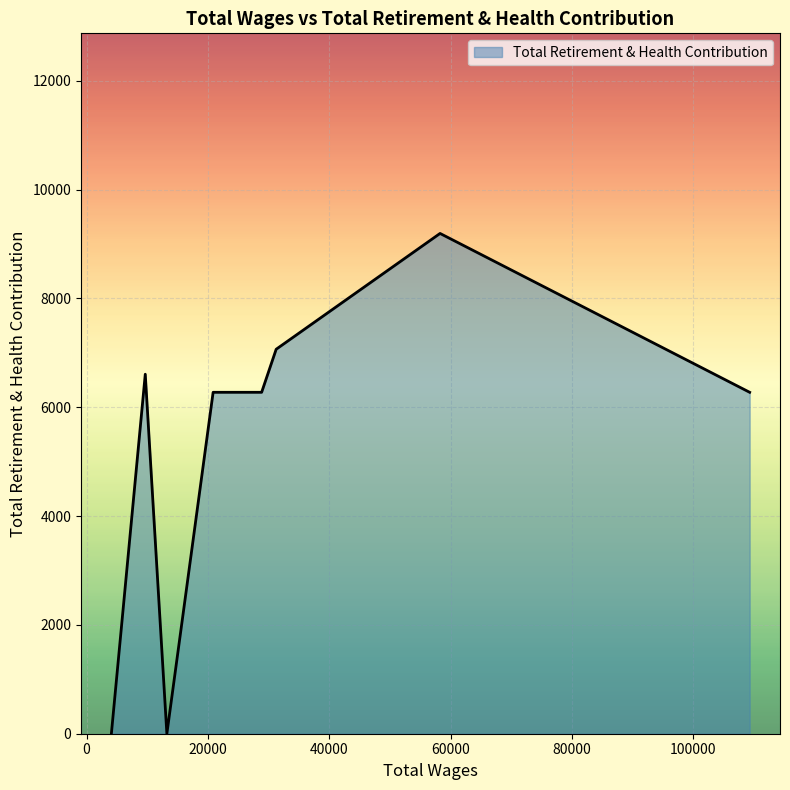

True or false: there are more than 1 points higher than both neighbors.

True